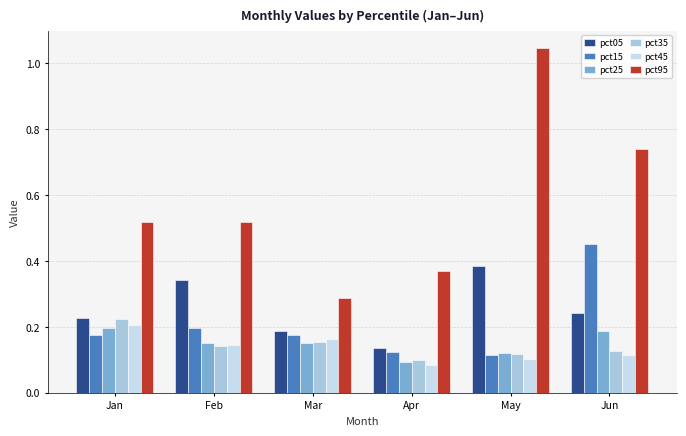

Which series has the largest total across all categories?

pct95